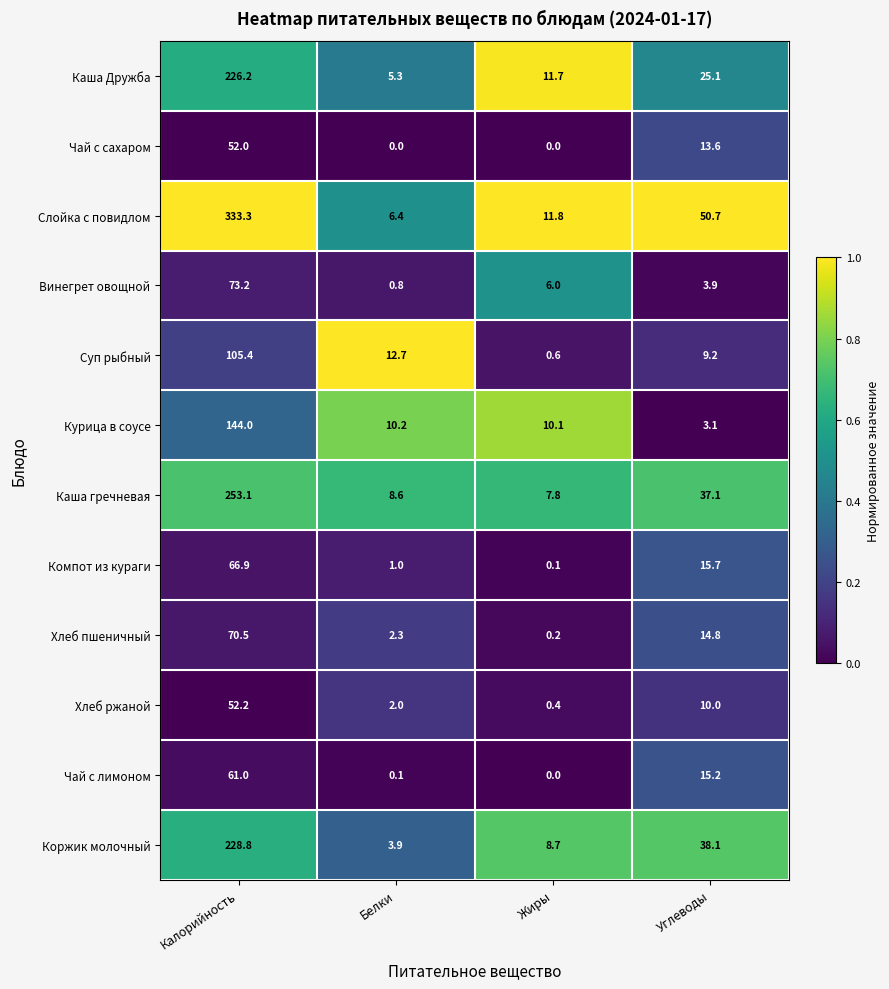

Is the value of Винегрет овощной at Калорийность greater than the value of Каша гречневая at Жиры?

Yes